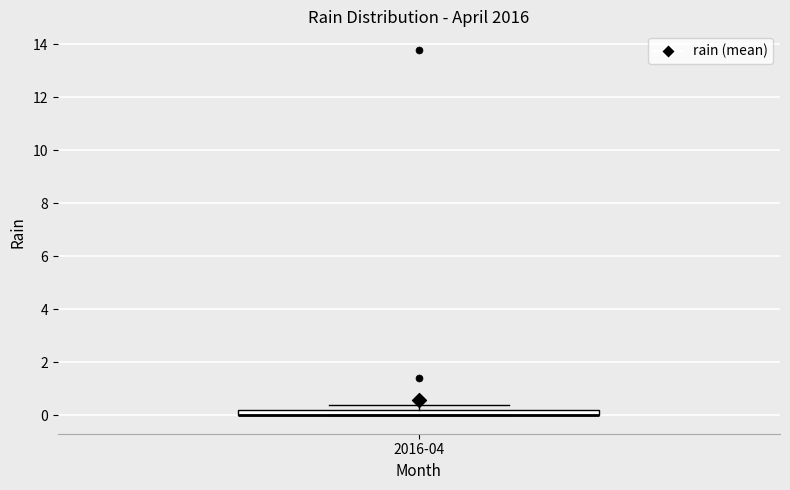

Where is the lower edge of the box for 2016-04 on the y-axis? The values are not printed on the chart, so give them approximately, as read against the axis.

0.0